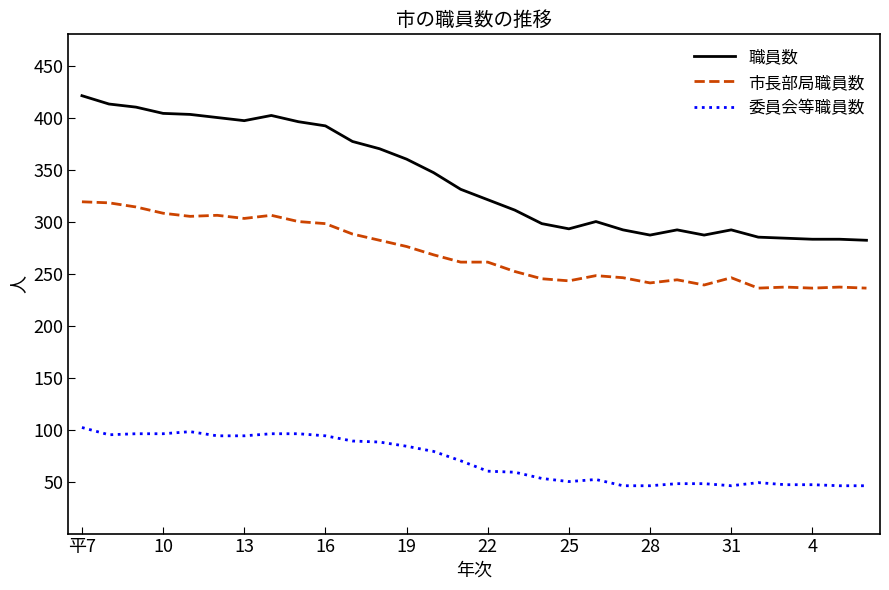

True or false: 市長部局職員数 and 職員数 intersect in this chart.

False